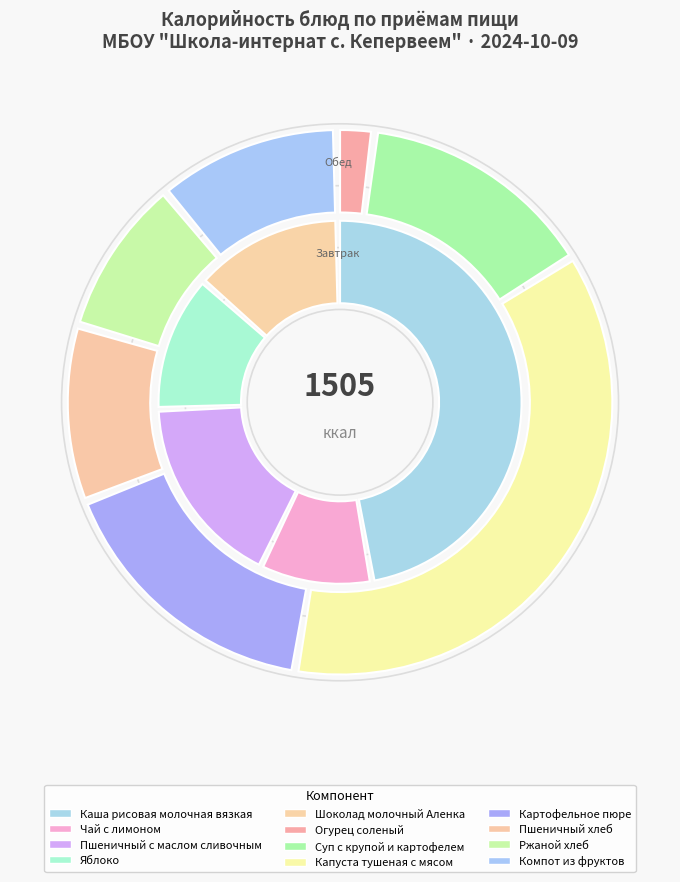

What percentage is the Капуста тушеная с мясом slice, to the nearest percent?

22%